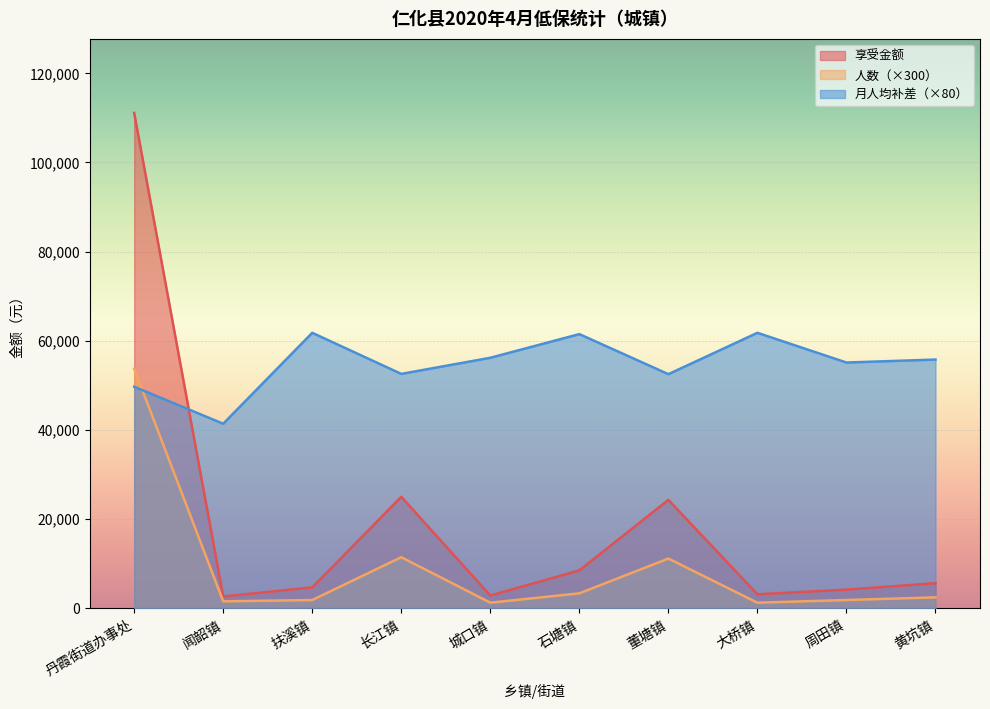

At which label is 享受金额 closest to 56846?

长江镇